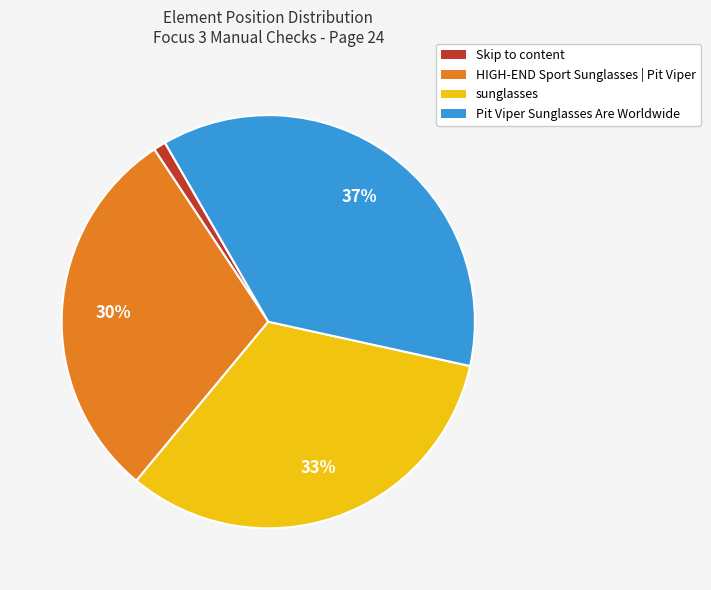

To the nearest percent, what is the combined percentage of Pit Viper Sunglasses Are Worldwide and sunglasses?

69%